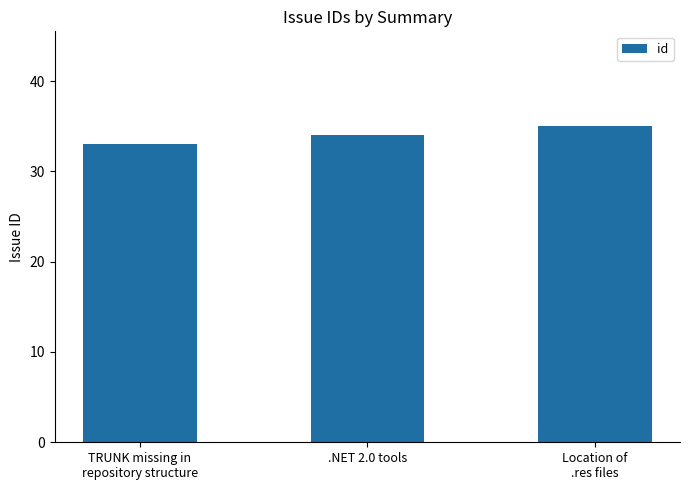

Reading left to right, what are all the values shown in this chart?

TRUNK missing in
repository structure=33	.NET 2.0 tools=34	Location of
.res files=35